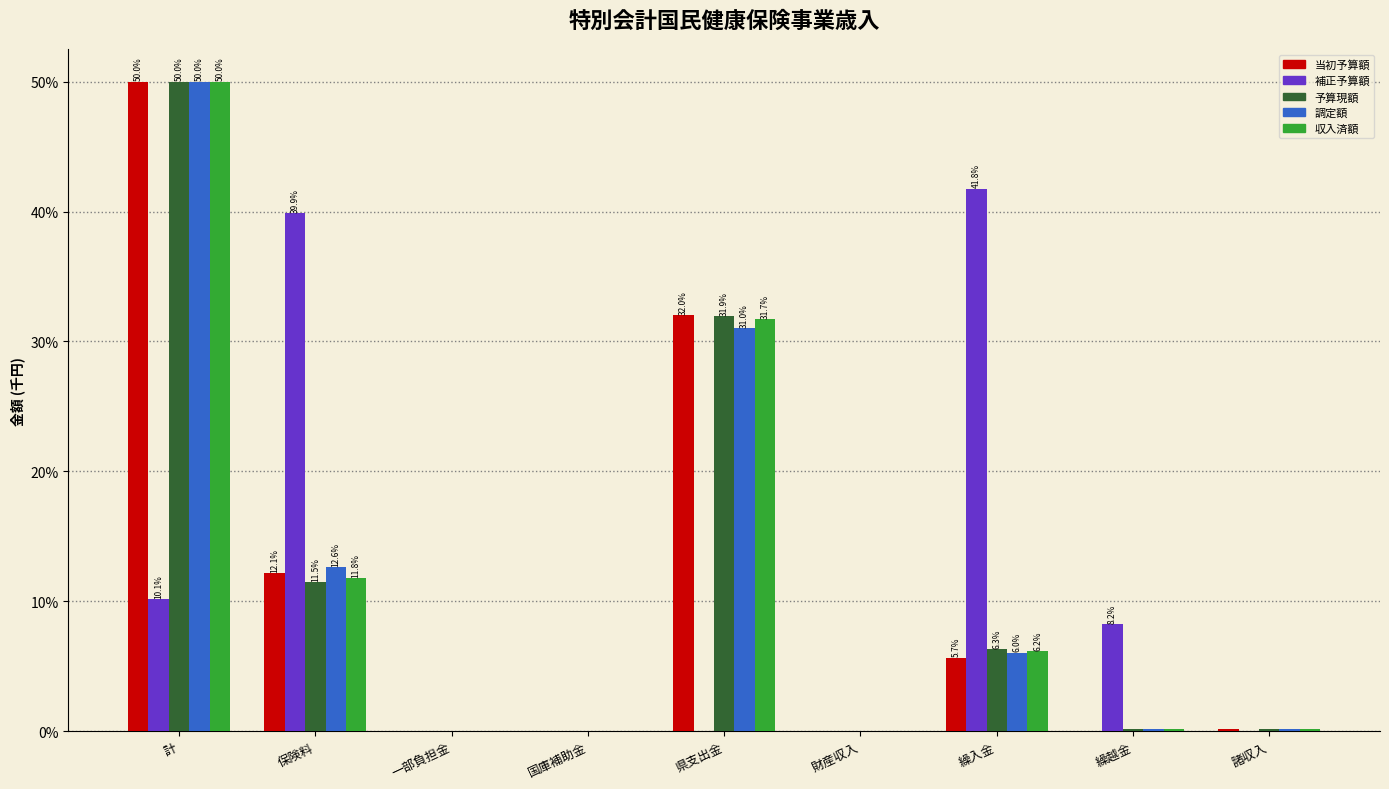

What is the sum of all 補正予算額 values?

100.0